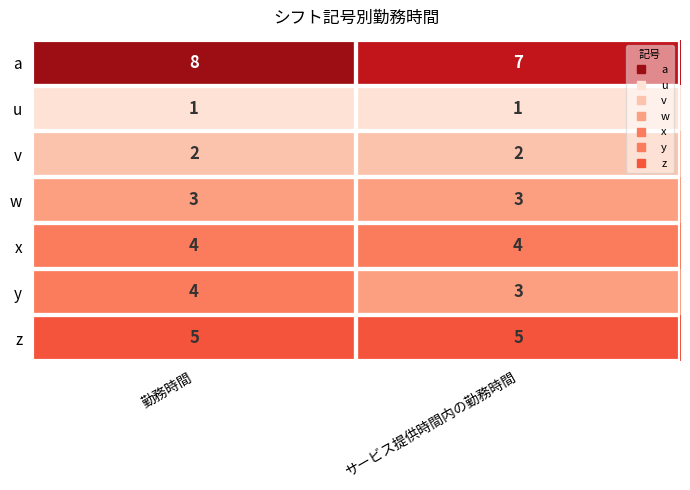

What is the sum of all v values?

4